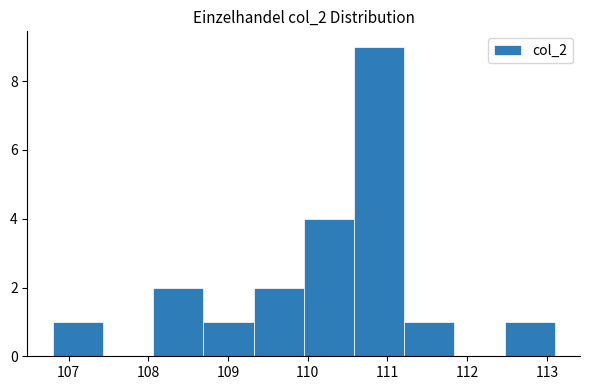

Which range on the x-axis has the tallest bar?

110.58 to 111.21